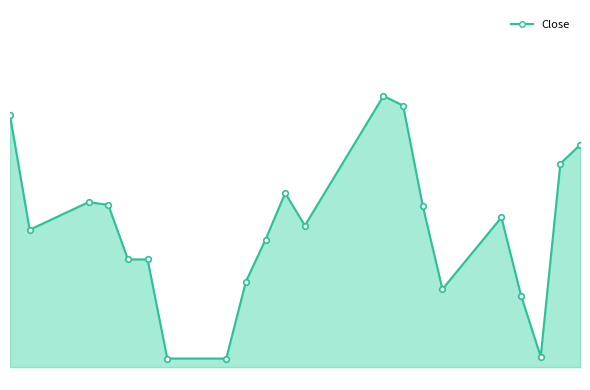

What is the label of the 19th point from the right?

26.05.2025